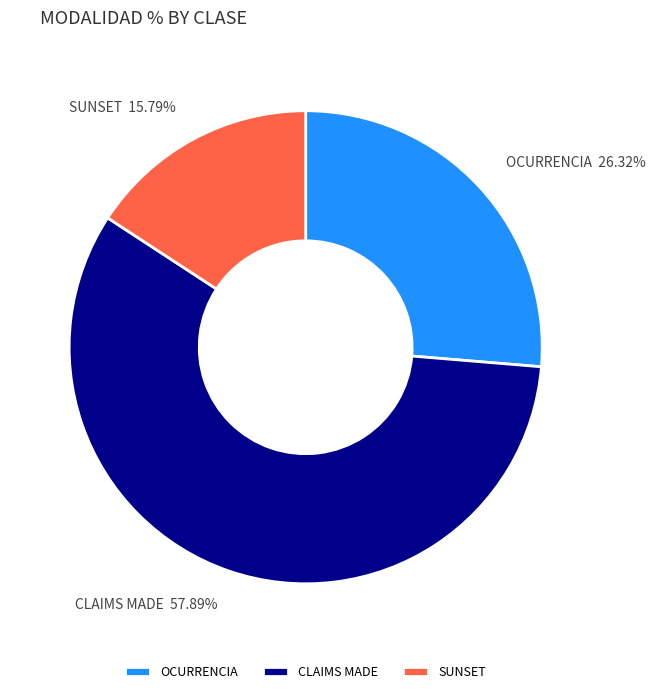

Which category accounts for the majority?

CLAIMS MADE